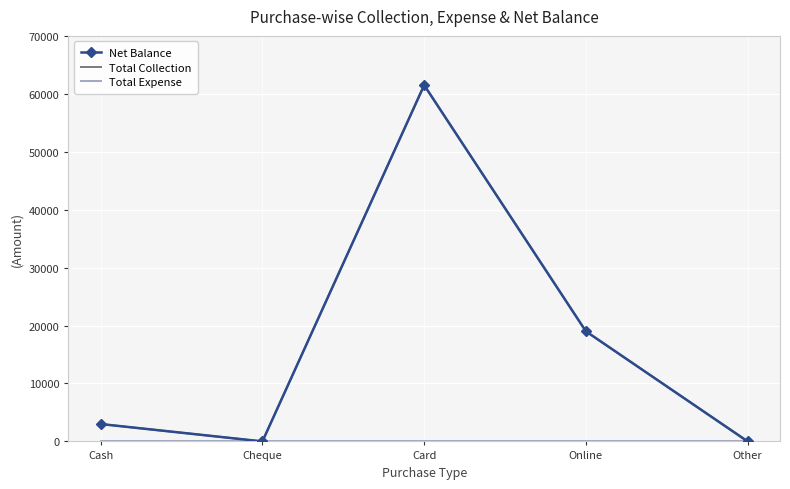

What position from the right is Cheque?

4